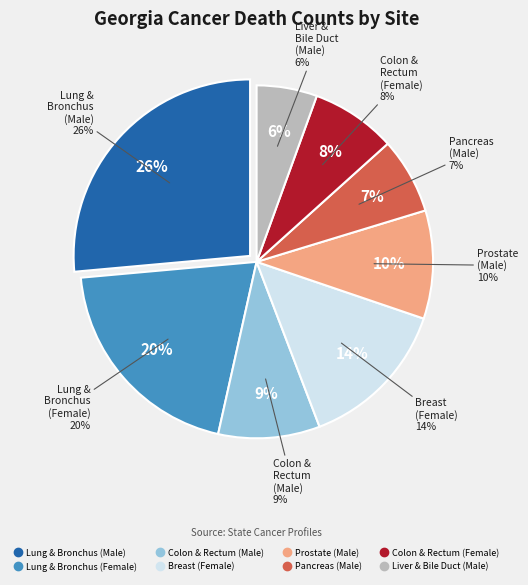

What percentage do Lung & Bronchus (Female) and Lung & Bronchus (Male) together represent?

46.5%